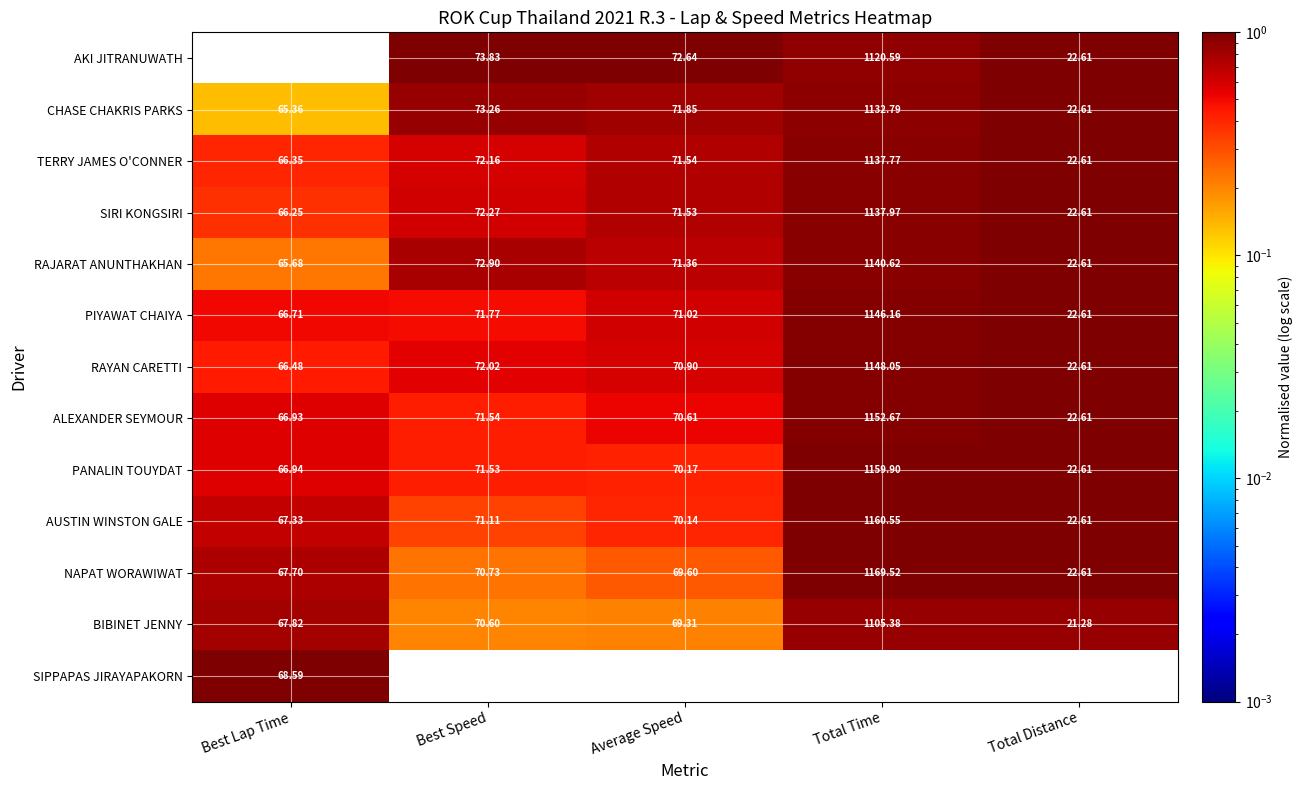

At which label does CHASE CHAKRIS PARKS first exceed 71?

Best Speed